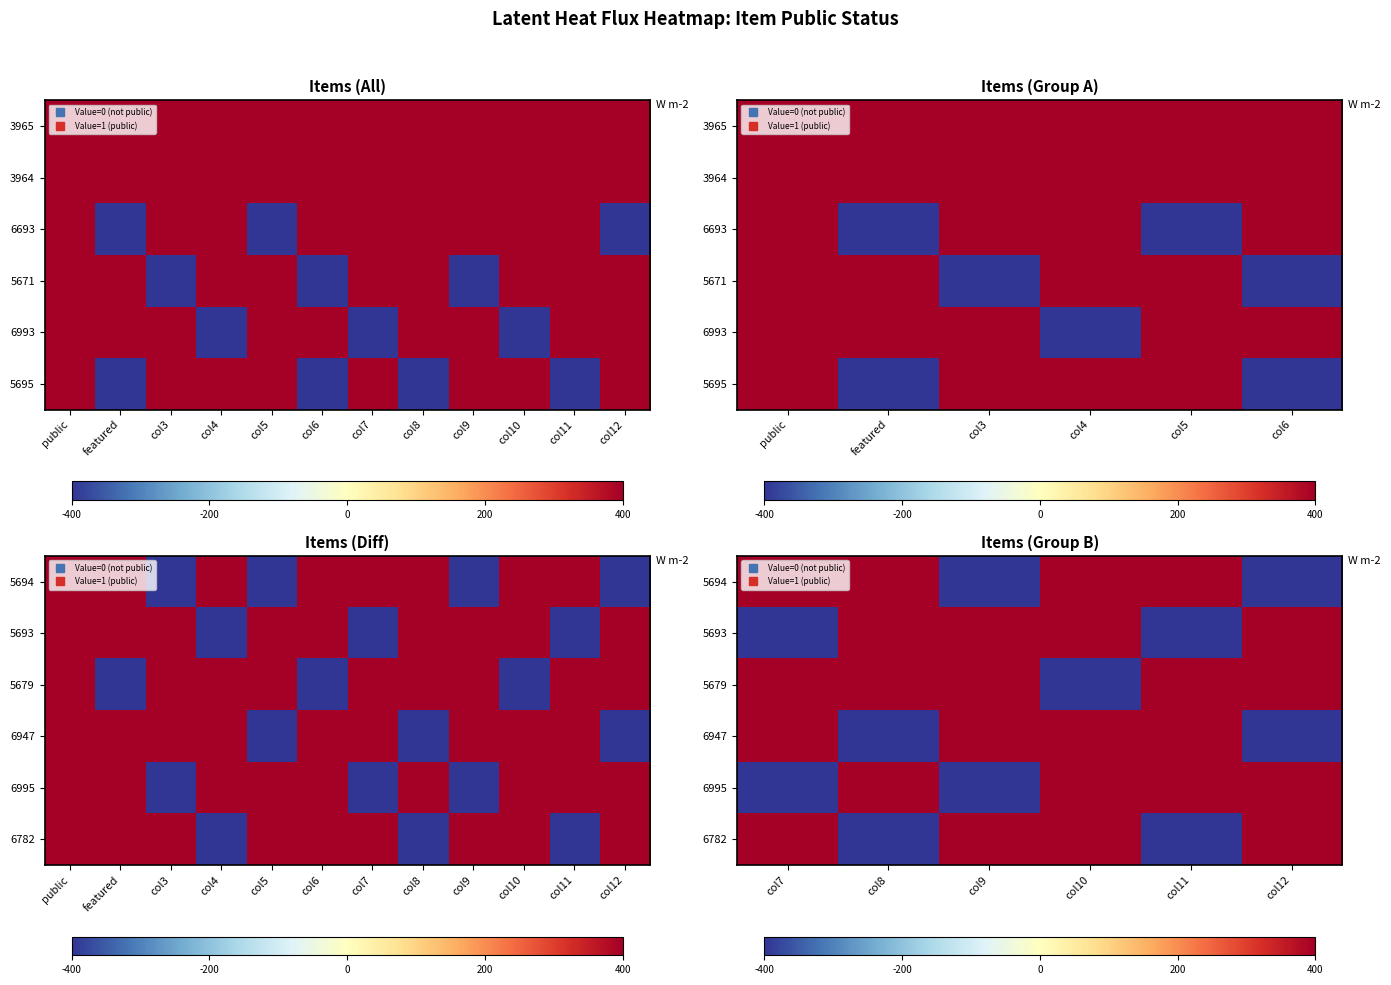

What is the sum of the 6782 values at col9 and col7?

2